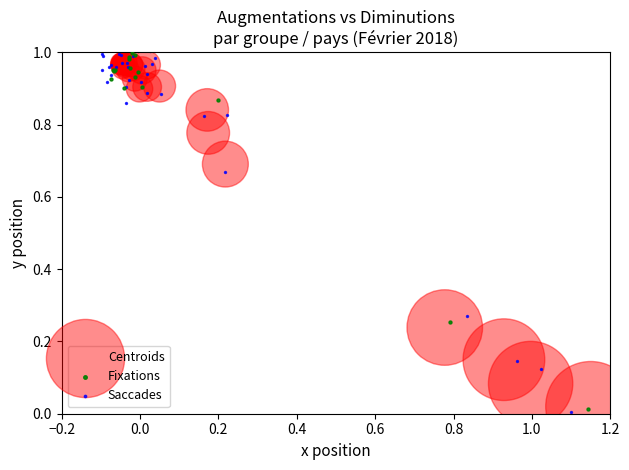

Which series has the largest Y range (max minus min)?

Saccades